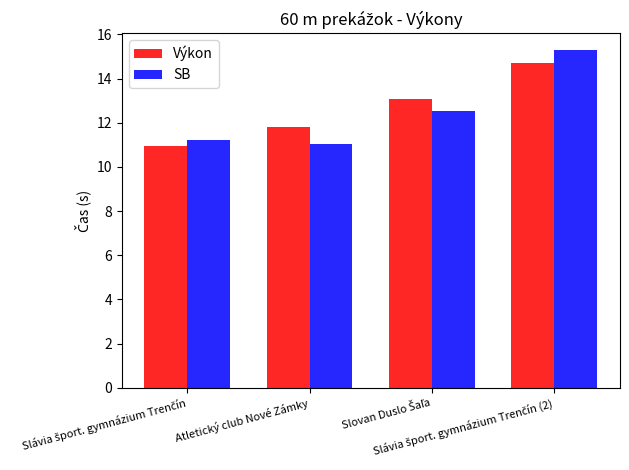

Does the chart contain any negative values?

No